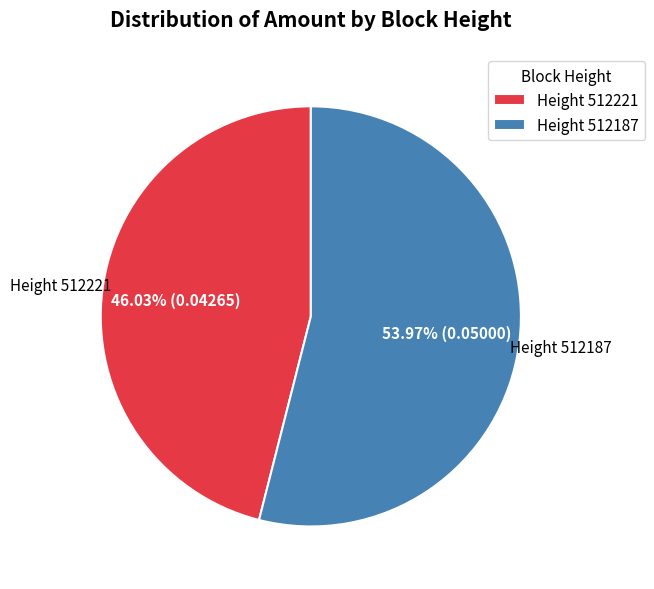

Is Height 512221 the majority of the pie?

No